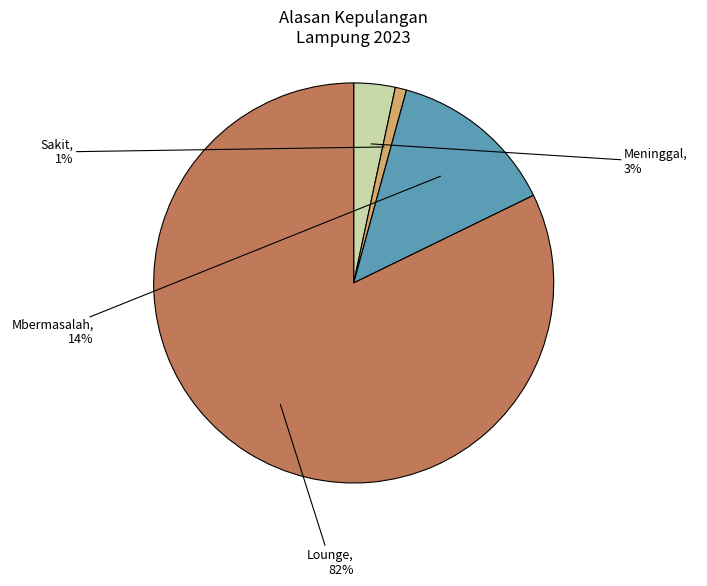

Between Sakit and Lounge, which is larger?

Lounge